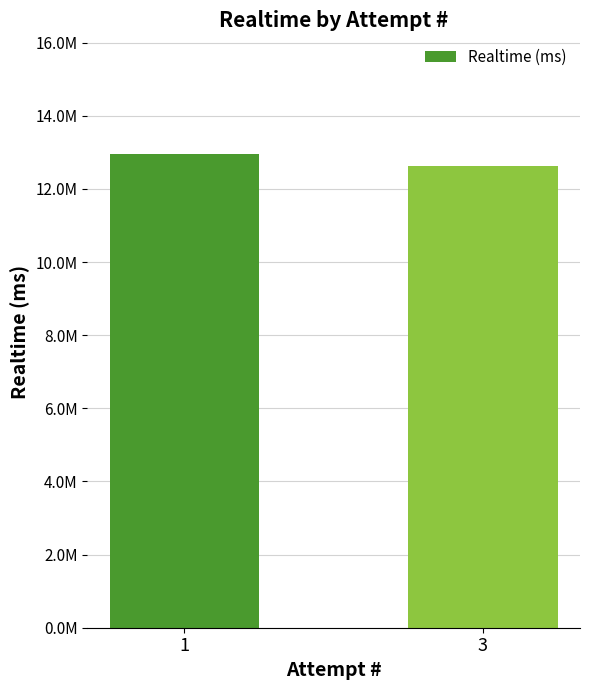

The value at 3 is 2836679. True or false?

False